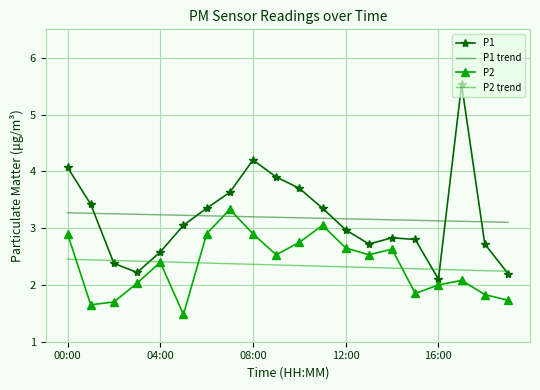

After their last crossing, which series has the higher values: P2 or P1 trend?

P1 trend